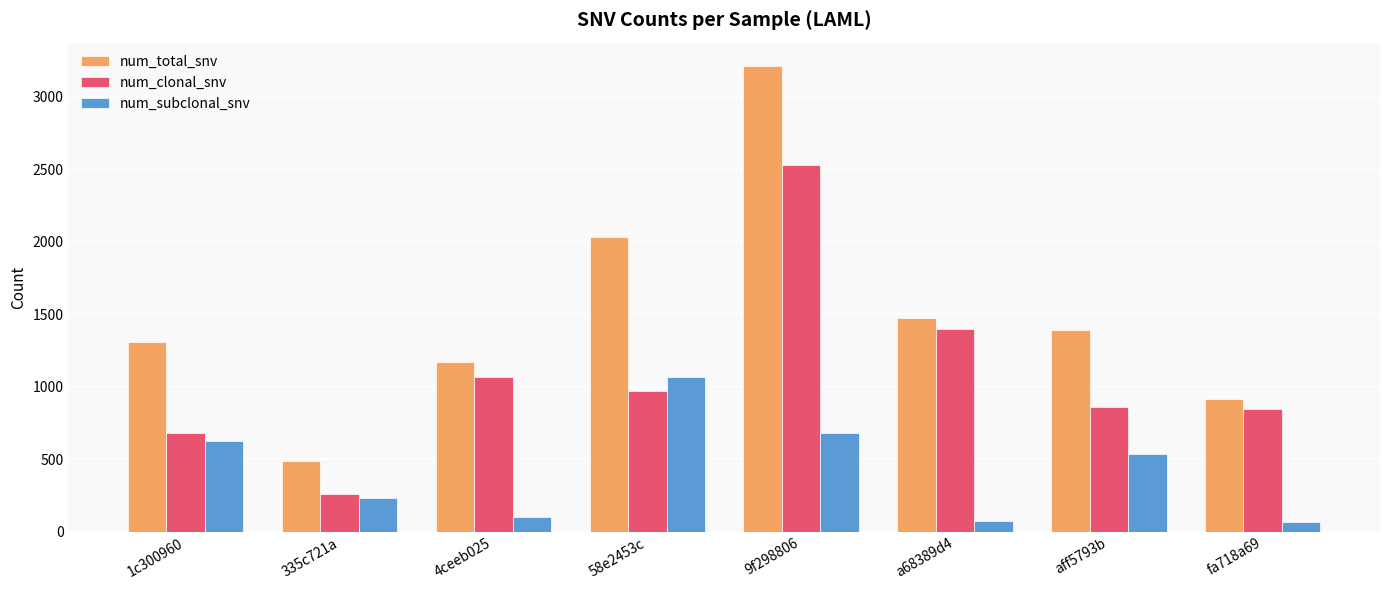

What is the sum of the num_subclonal_snv values at a68389d4 and 1c300960?

702